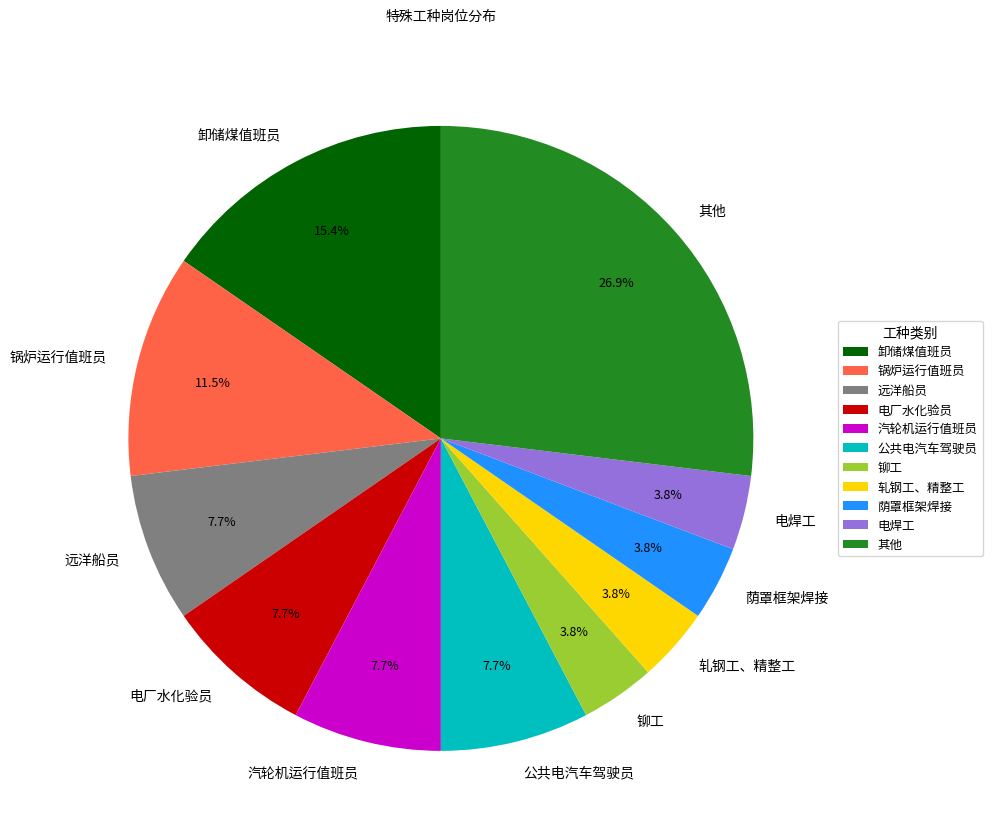

Which slice is the largest?

其他